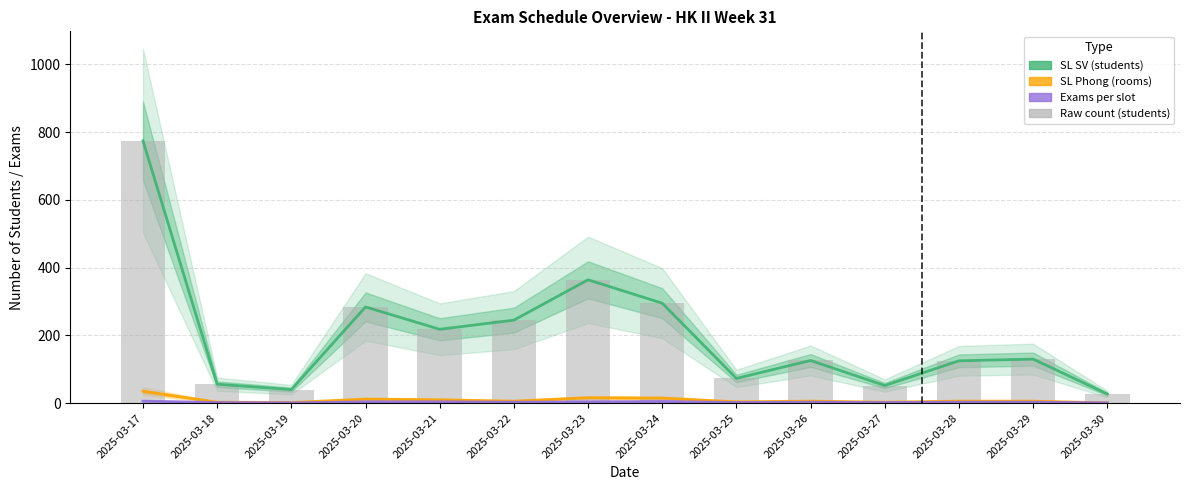

What is the smallest value displayed?

1